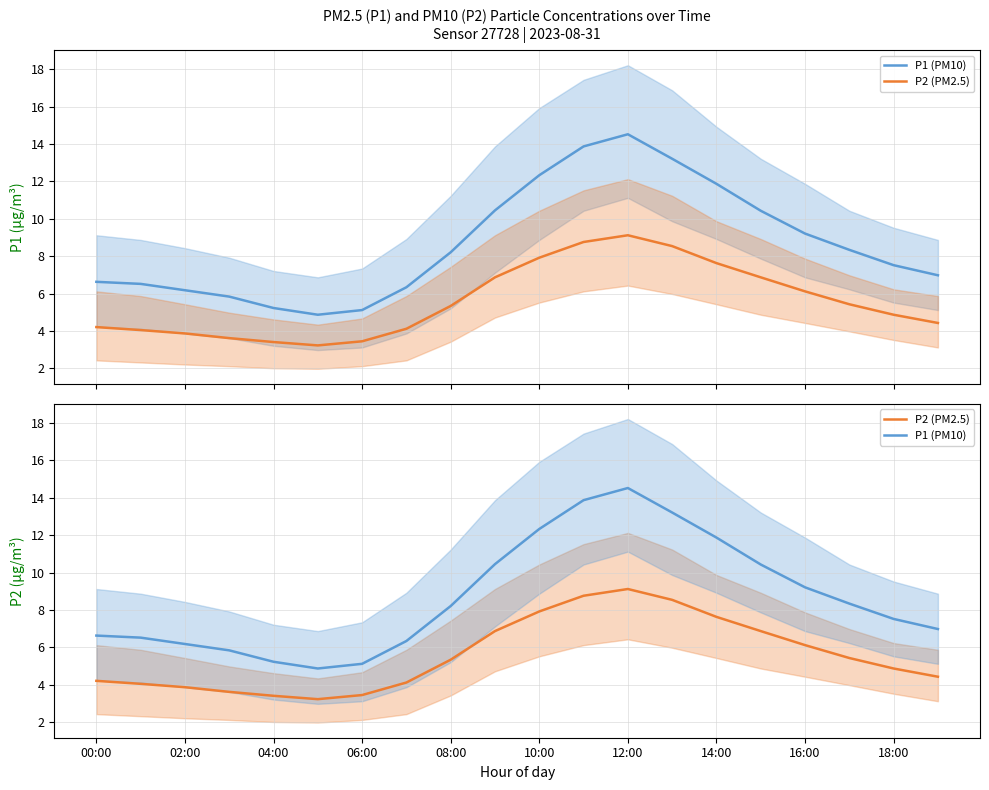

Is the value of P2 (PM2.5) at 16:00 greater than the value of P1 (PM10) at 16:00?

No